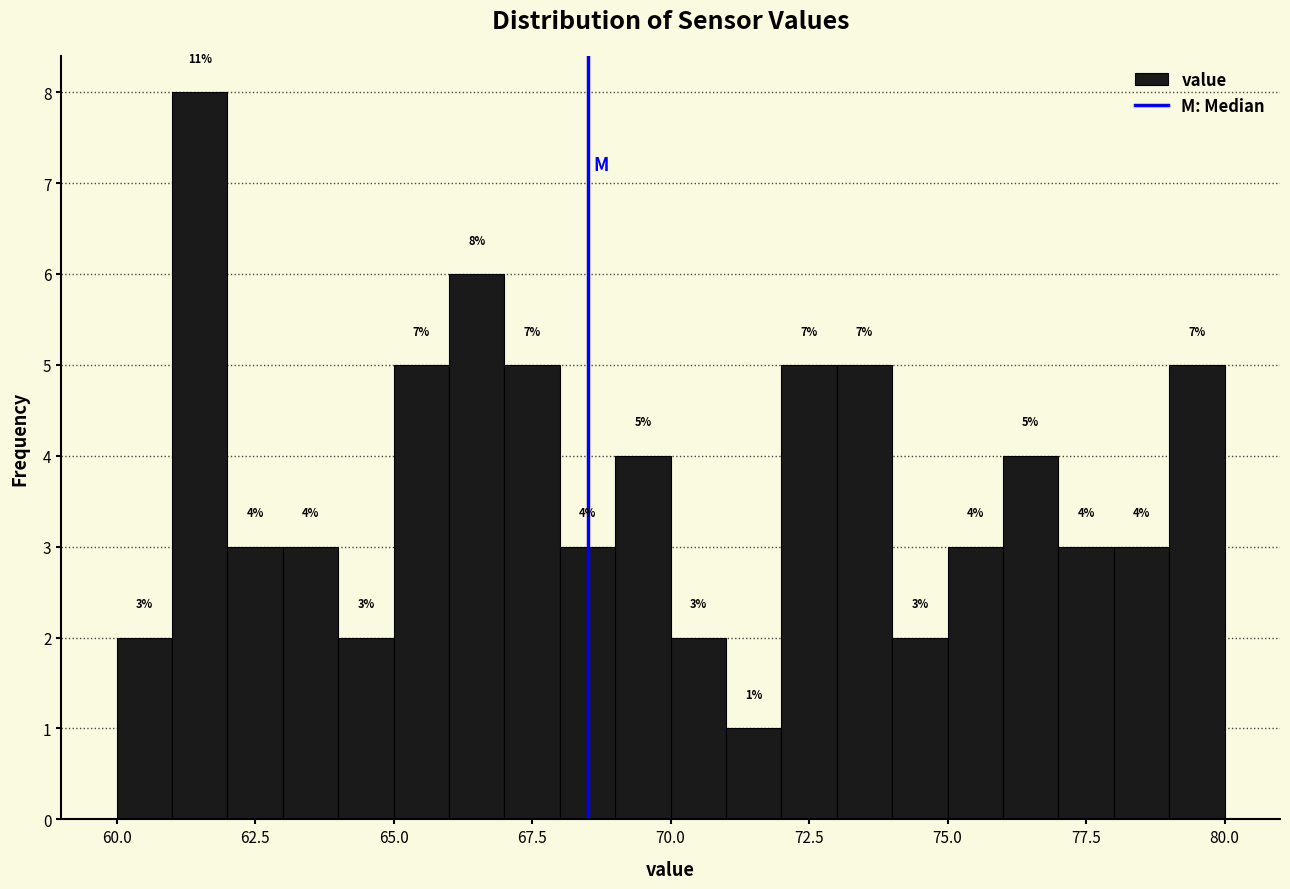

Around what value on the x-axis is the tallest bar? Give the approximate position of its centre, as read against the axis.

61.5